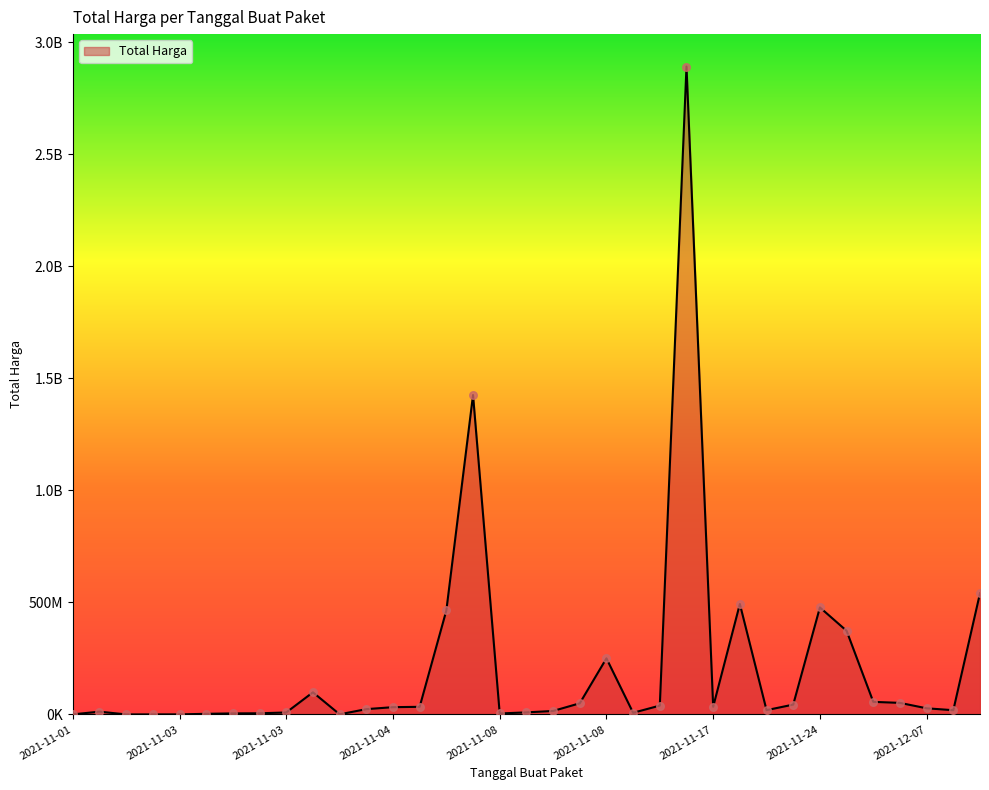

Does the chart have visible grid lines?

No